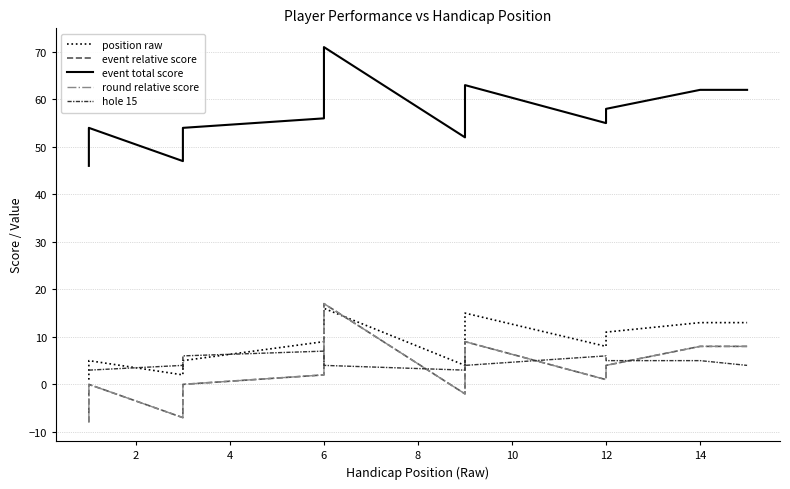

Which series has the largest total across all categories?

event total score